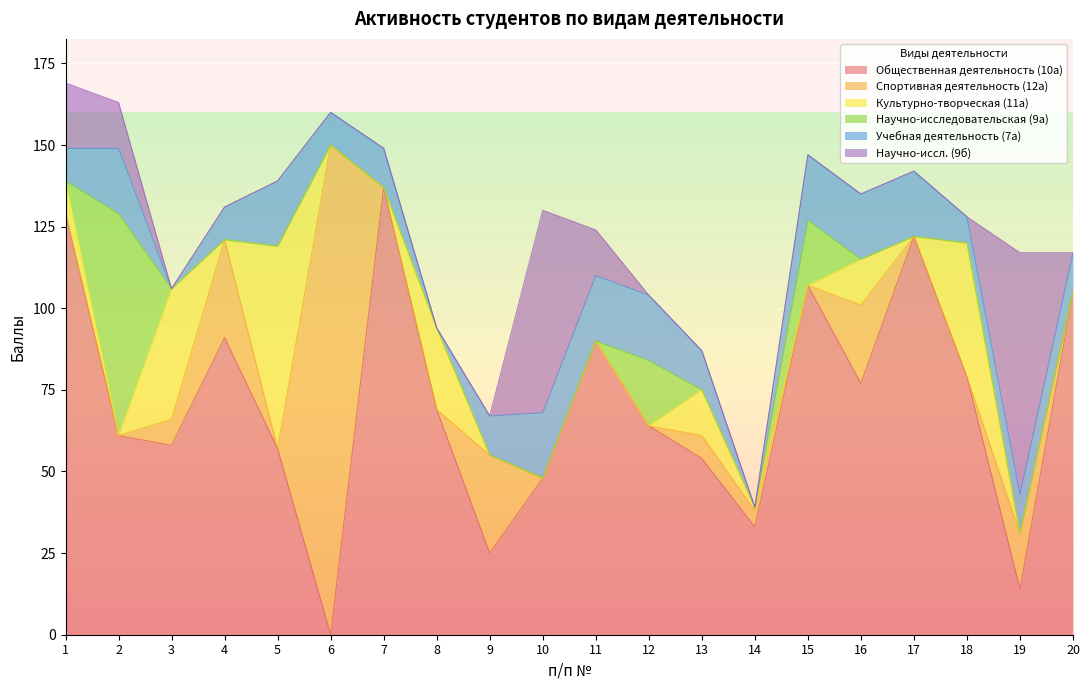

List the series in order of their peak value, lowest first.

Учебная деятельность (7а), Культурно-творческая (11а), Научно-исследовательская (9а), Научно-иссл. (9б), Общественная деятельность (10а), Спортивная деятельность (12а)